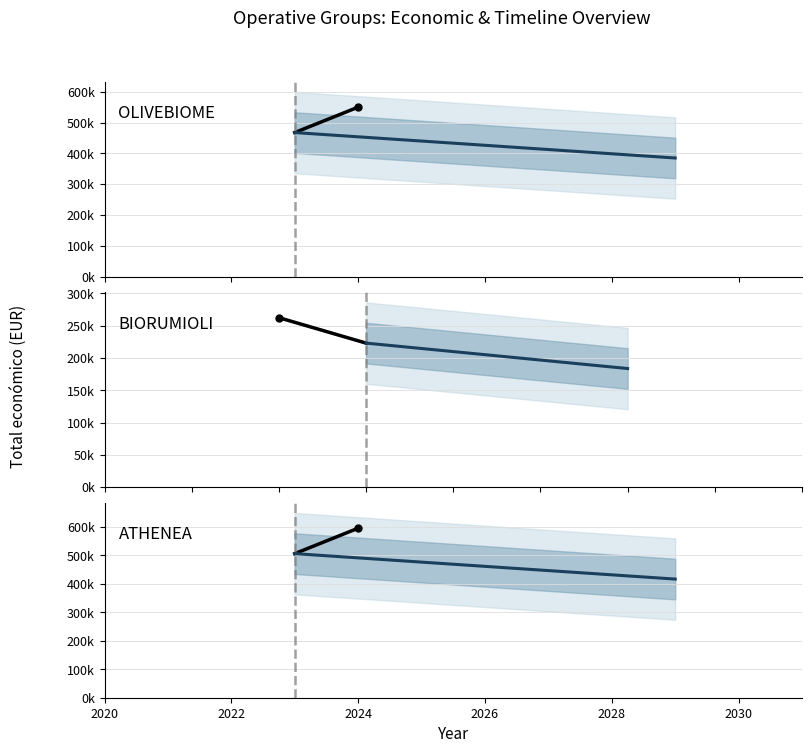

Reading right to left, what are all the values shown in this chart?

Total económico: 595436	262332	550111
Año de finalización: 2027	2024	2027